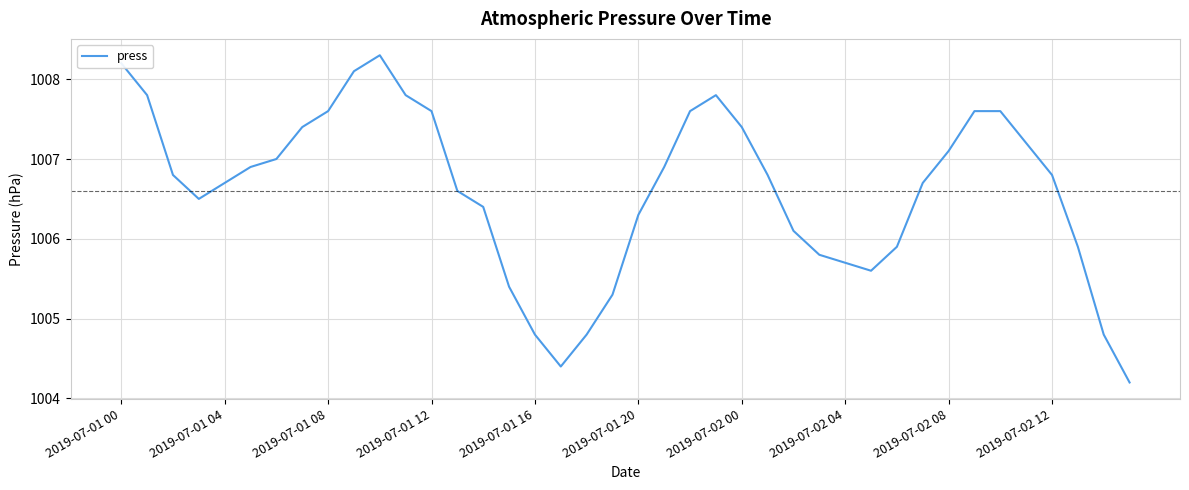

What is the greatest value displayed?

1008.3